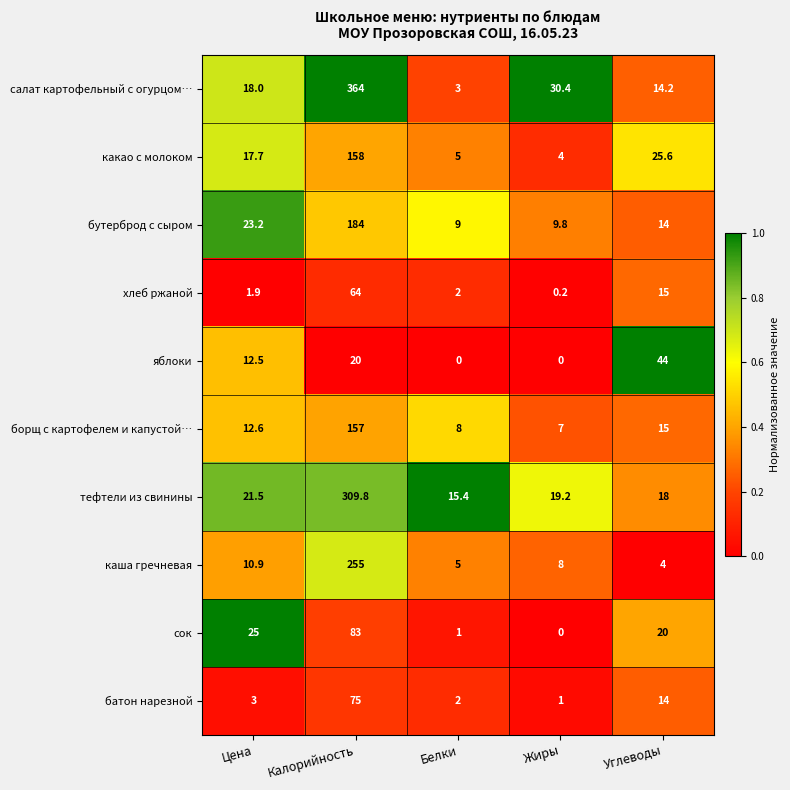

Which category has the highest value across all series?

Калорийность